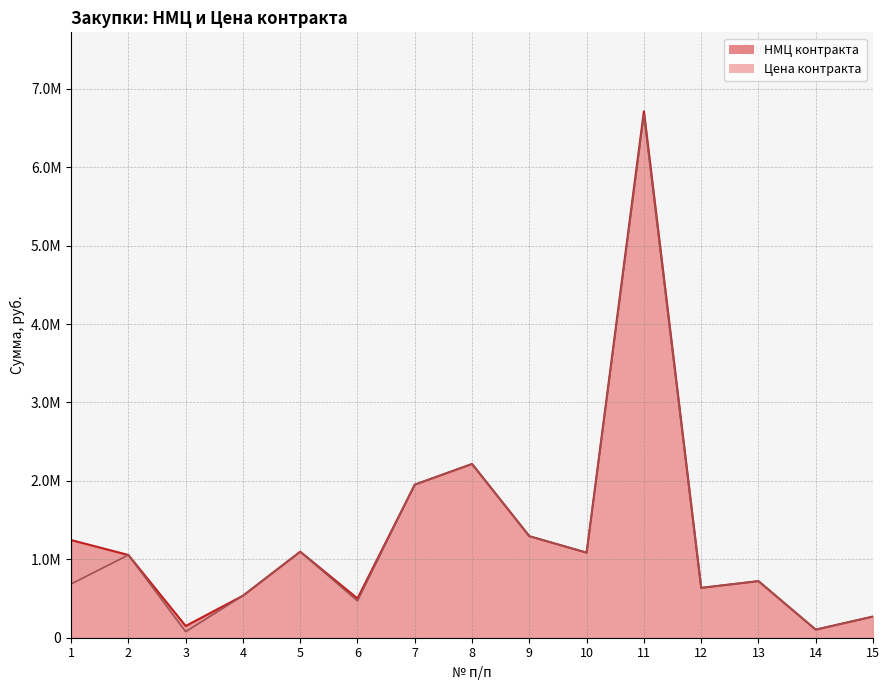

Between 2 and 7, which series saw the biggest shift?

НМЦ контракта